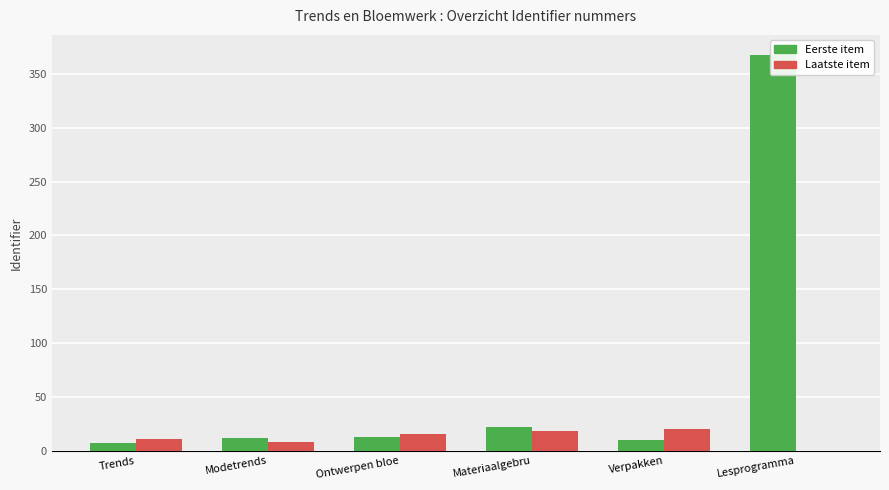

True or false: Eerste item has a value of 12 at Modetrends.

True